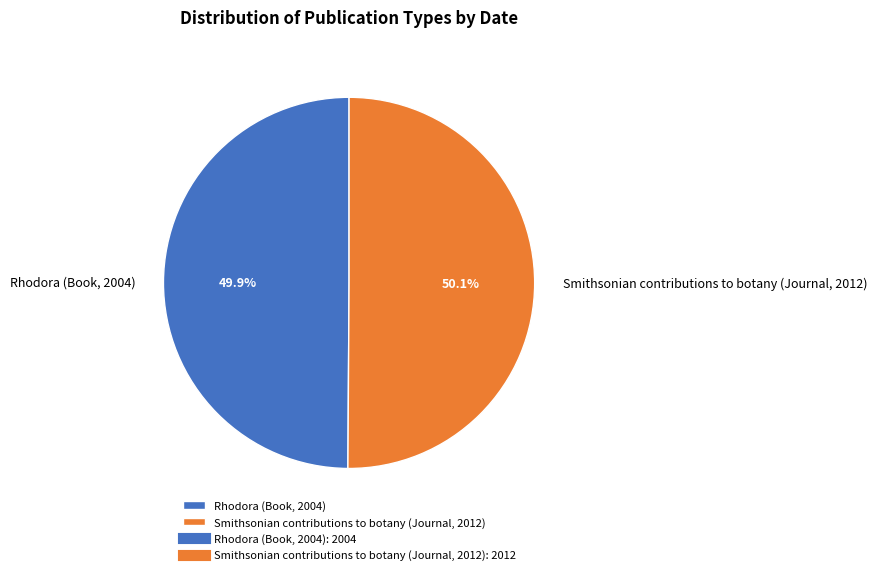

How many slices are in this pie chart?

2